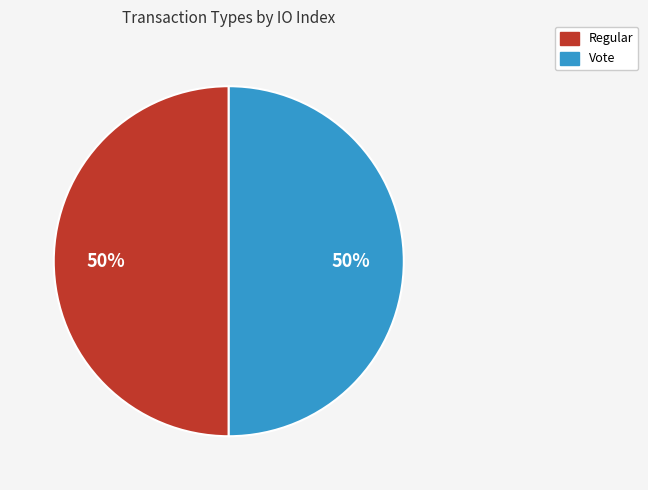

How many segments does this pie chart have?

2